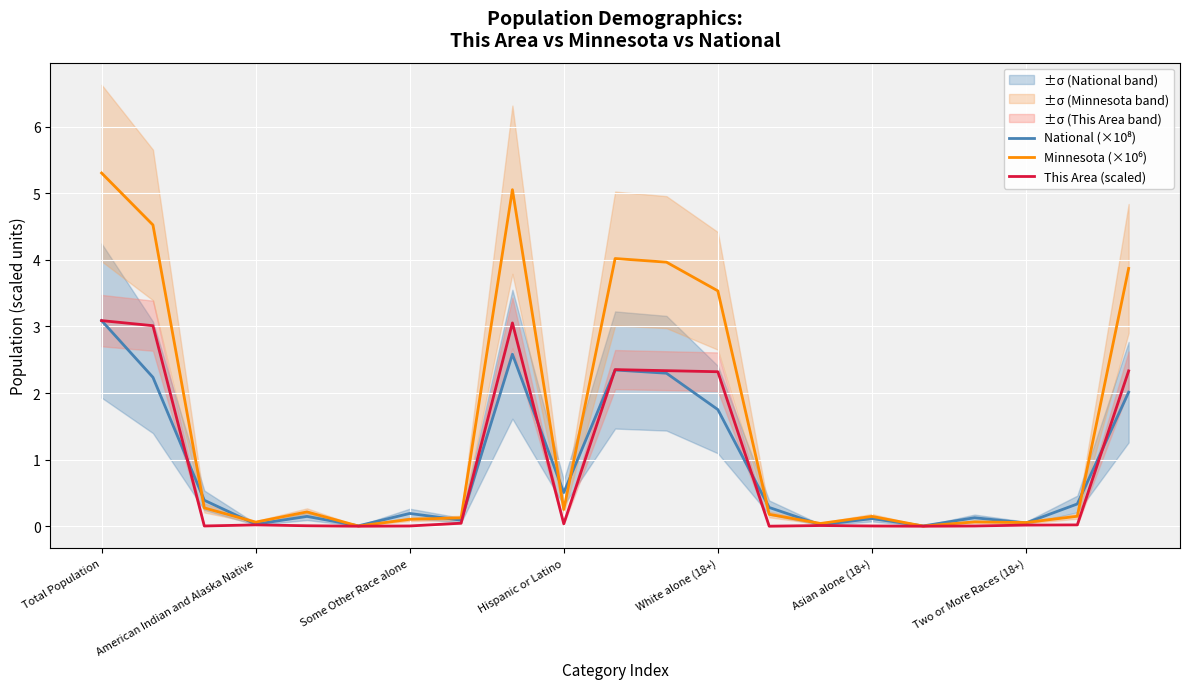

What are all the series names shown in the legend?

National (×10⁸), Minnesota (×10⁶), This Area (scaled)